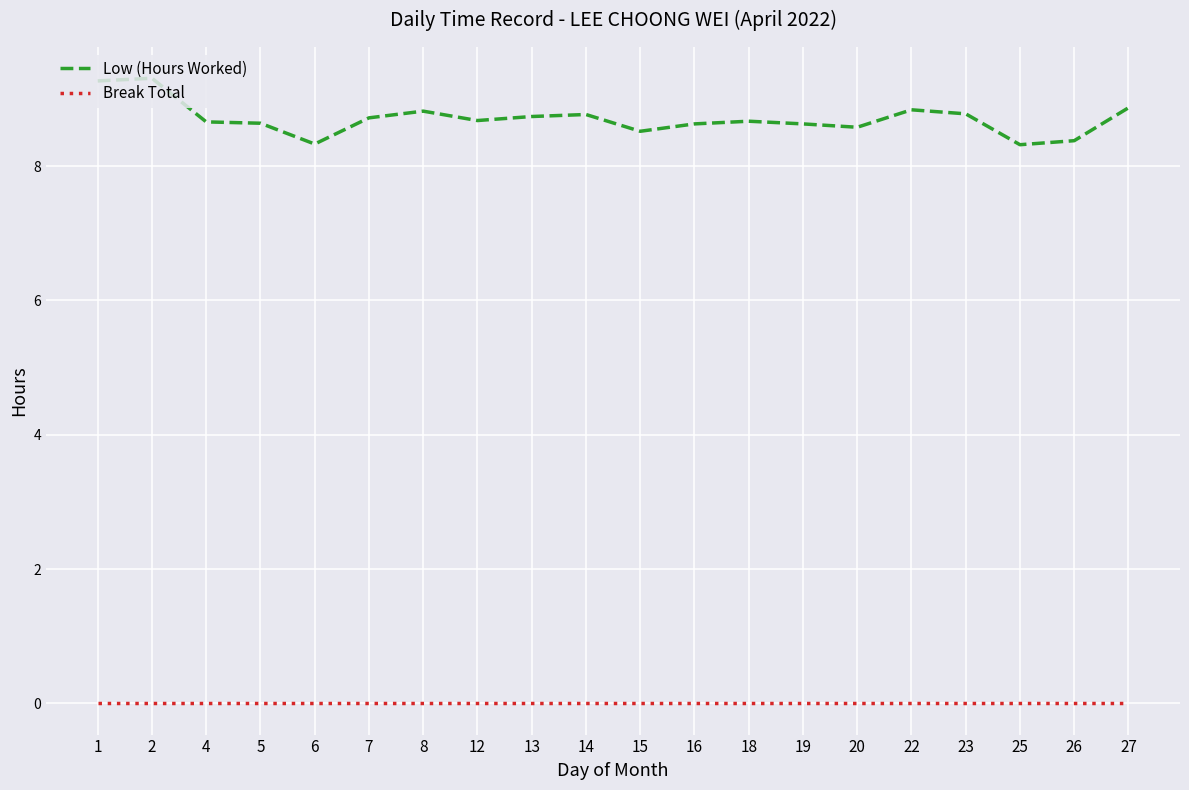

What is the sum of all Low (Hours Worked) values?

174.2